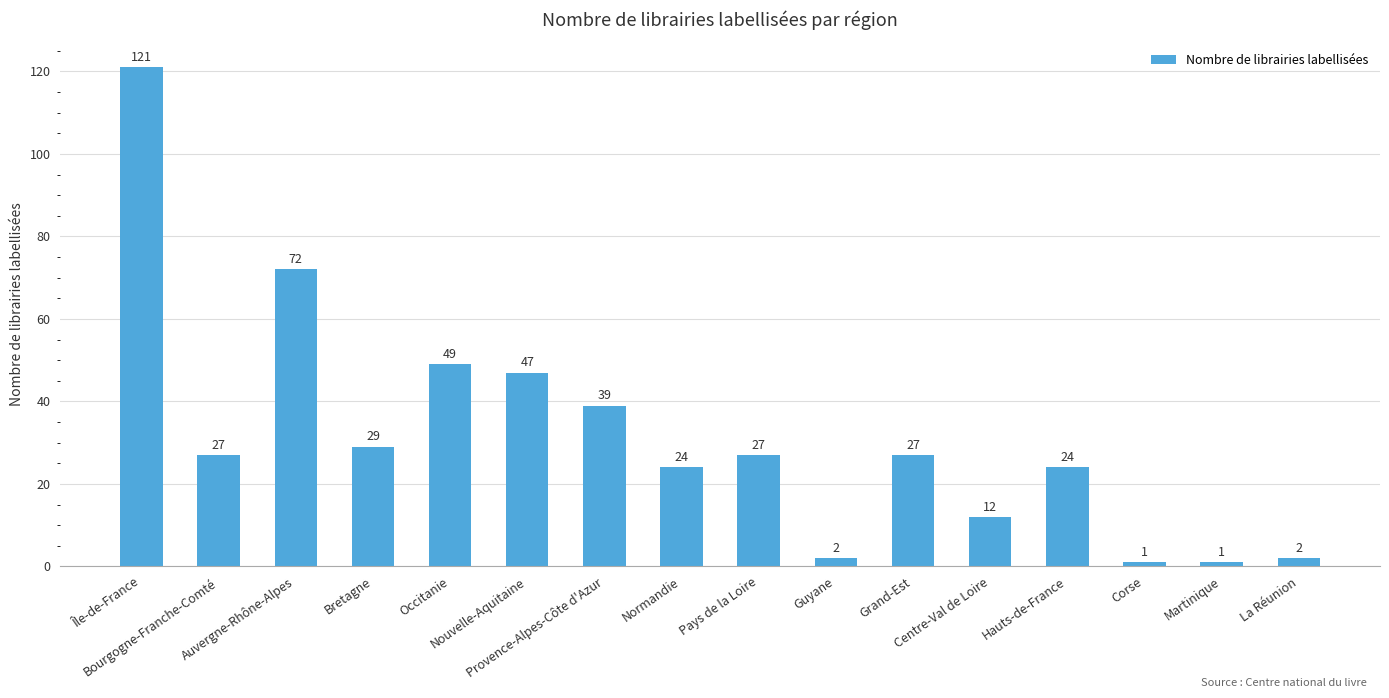

What is the change in value from Auvergne-Rhône-Alpes to Bretagne?

-43